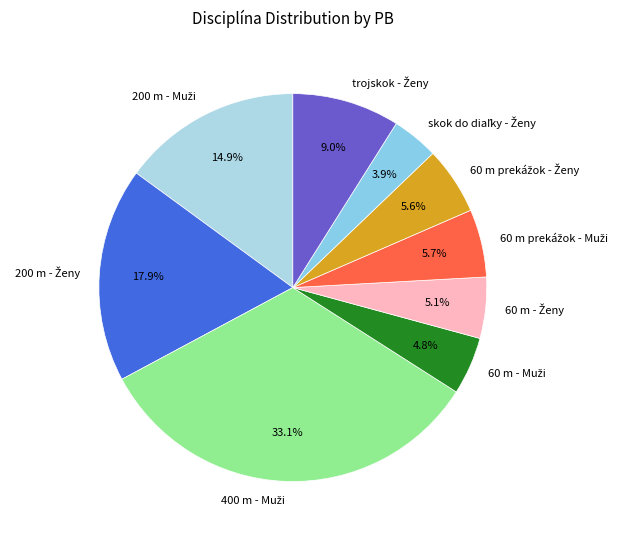

Is there any slice that represents more than half of the pie?

No